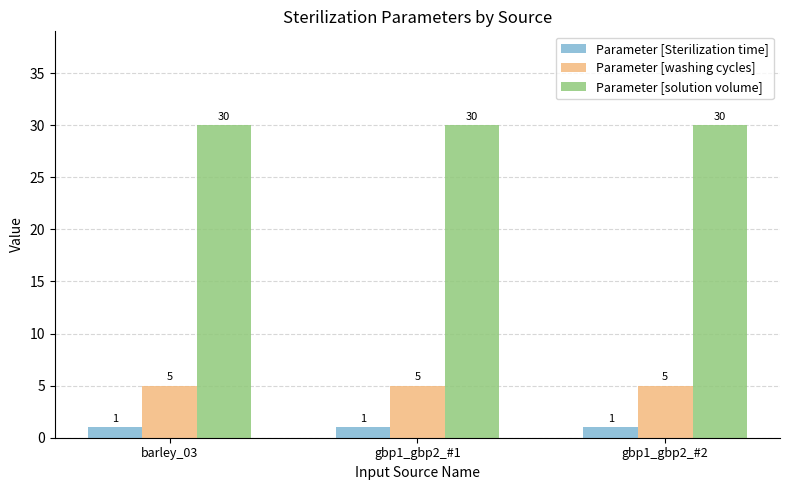

What is the highest value of the Parameter [washing cycles] series?

5